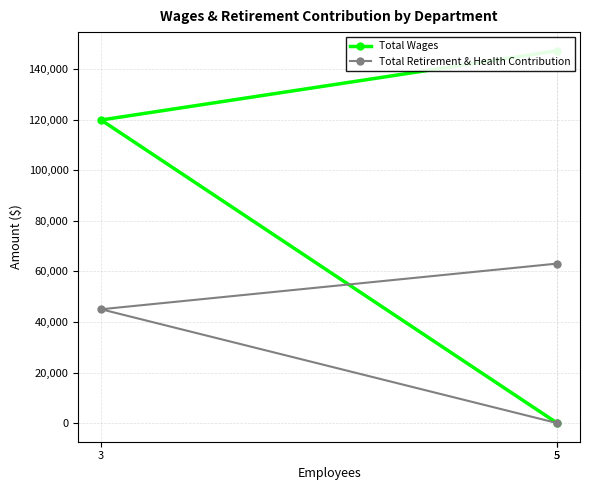

Between 3 and 5, which is larger?

5